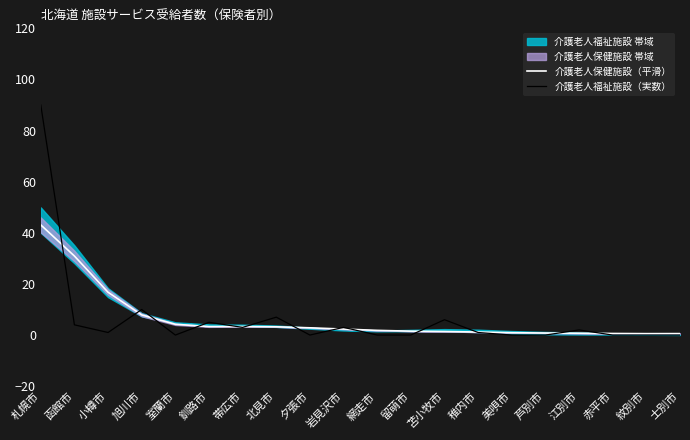

At which category does 介護老人福祉施設（実数） reach its first local peak?

旭川市